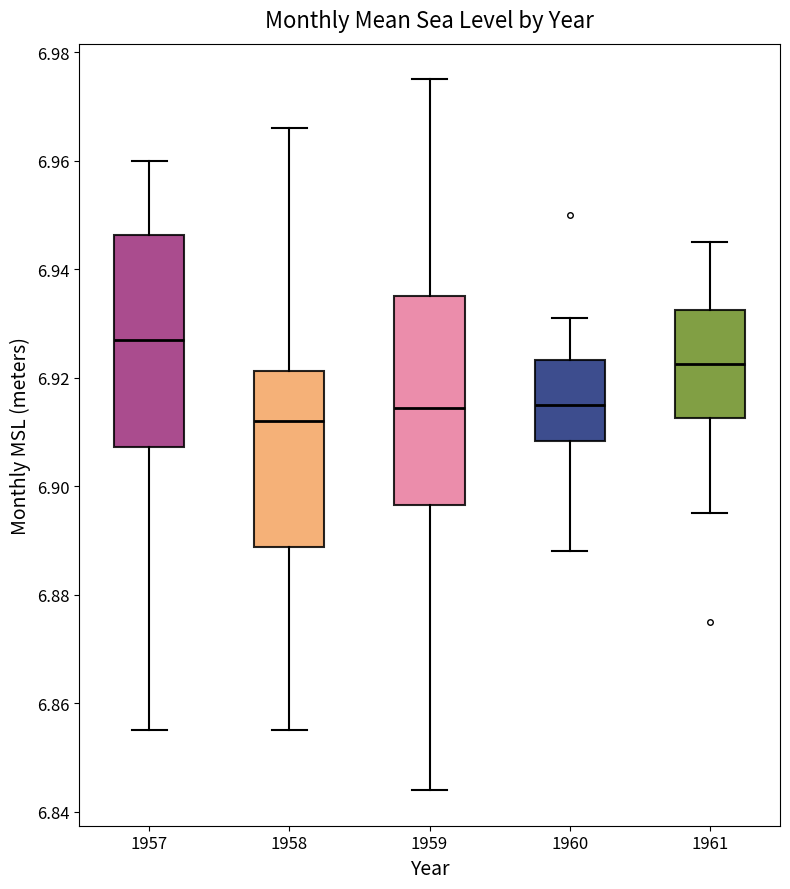

Which box has the lowest median line?

1958